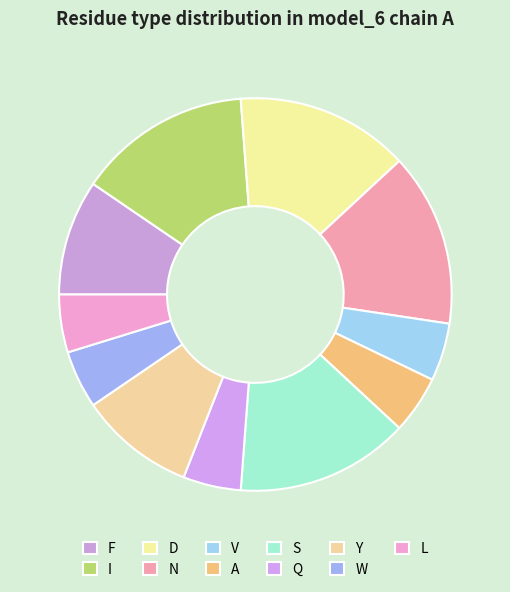

Rank the categories by value from lowest to highest.

V, A, Q, W, L, F, Y, I, D, N, S